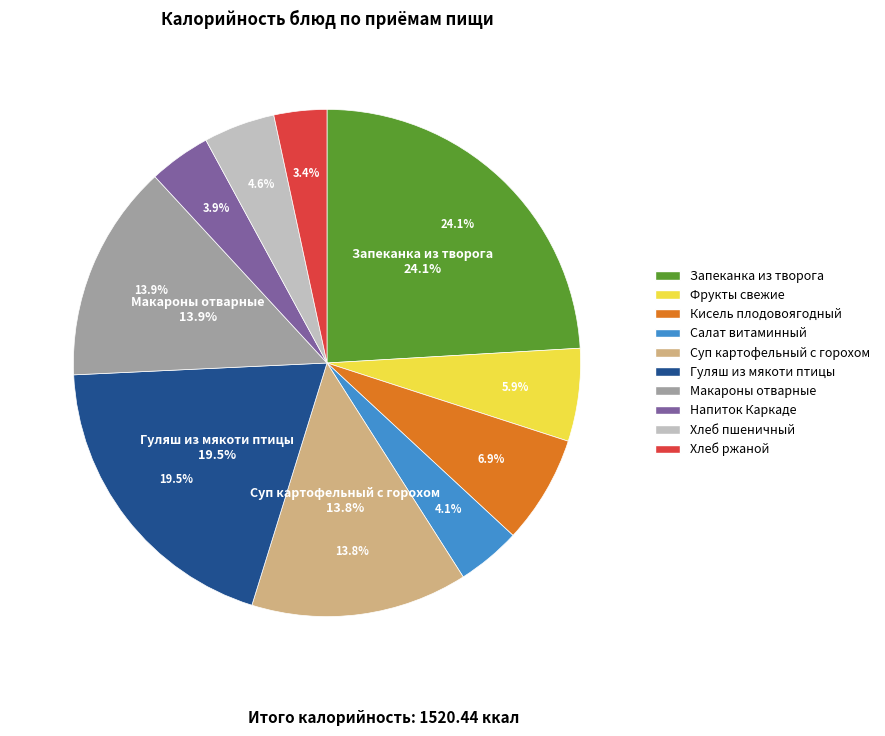

Which has a higher value, Запеканка из творога or Напиток Каркаде?

Запеканка из творога